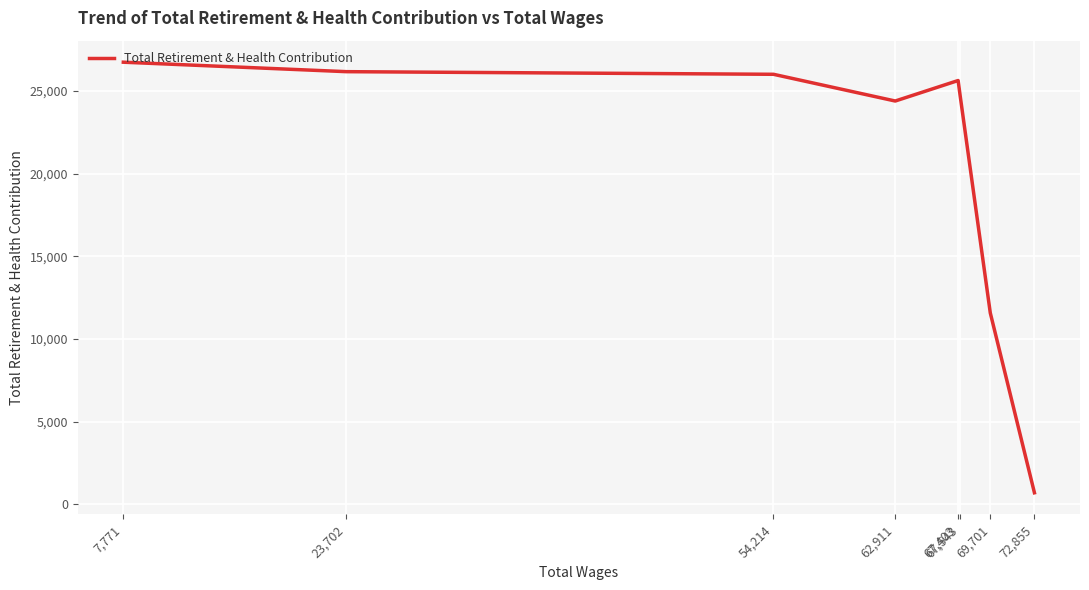

What is the difference between the second highest and minimum values?

25480